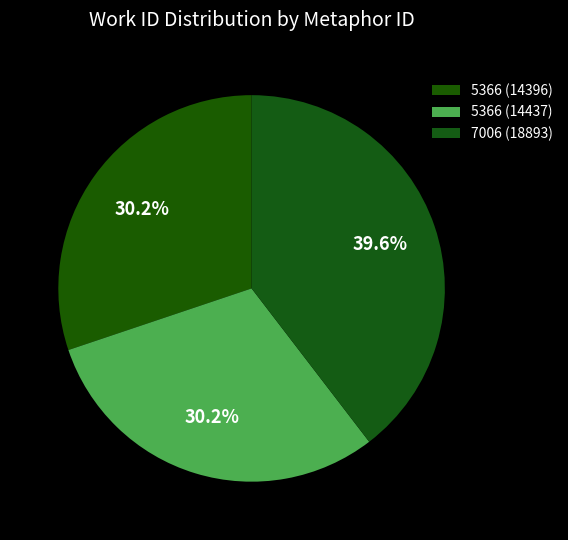

Does any single category account for the majority?

No